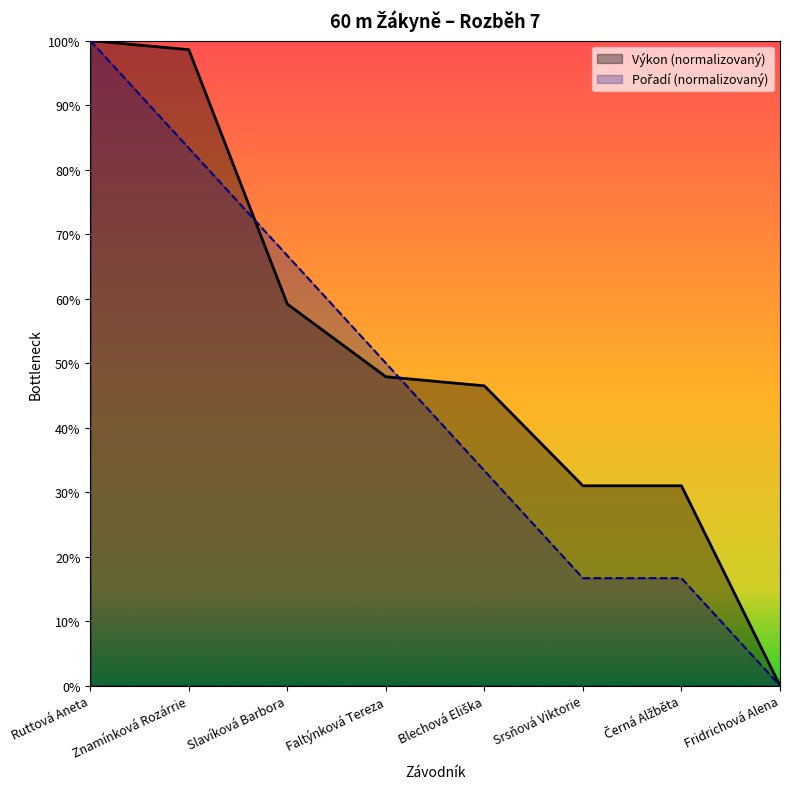

Reading left to right, transcribe all the data shown in this chart.

Výkon: 10.0	9.9	5.9	4.8	4.6	3.1	3.1	0.0
Pořadí: 10.0	8.3	6.7	5.0	3.3	1.7	1.7	0.0